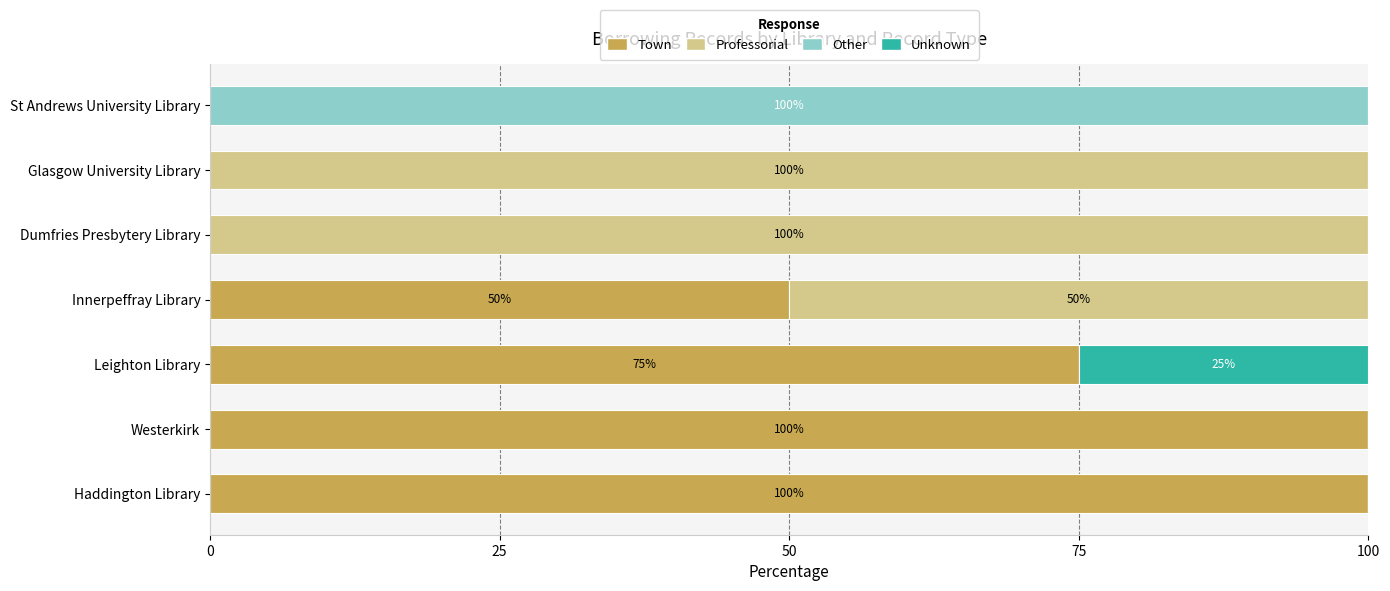

What is the total value across all series at Leighton Library?

100